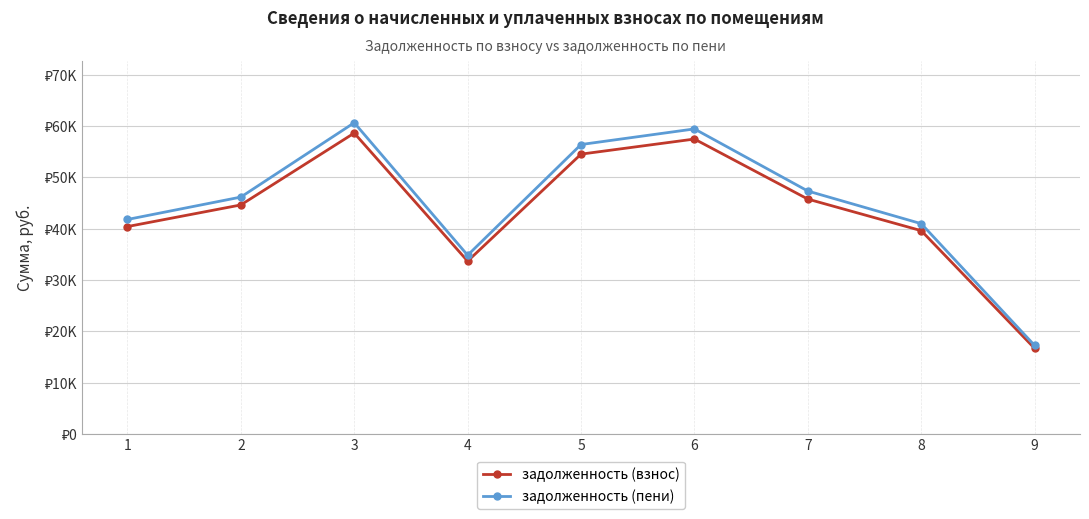

Reading left to right, what are all the values shown in this chart?

задолженность (взнос): 40407.2	44624.0	58636.9	33665.1	54529.3	57470.4	45761.6	39608.2	16650.1
задолженность (пени): 41789.0	46156.7	60650.9	34817.8	56401.2	59445.3	47333.4	40968.7	17221.9